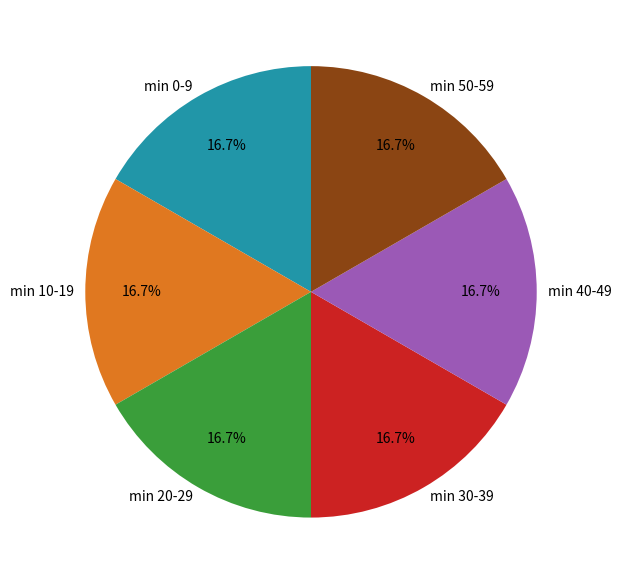

Is there any slice that represents more than half of the pie?

No